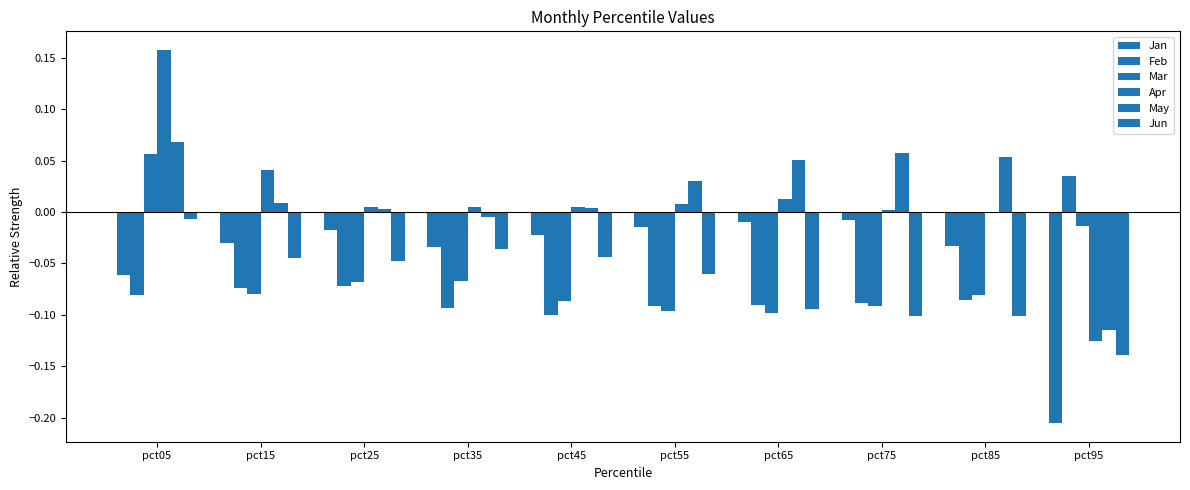

The value of Jan at pct25 is -0.0. True or false?

False